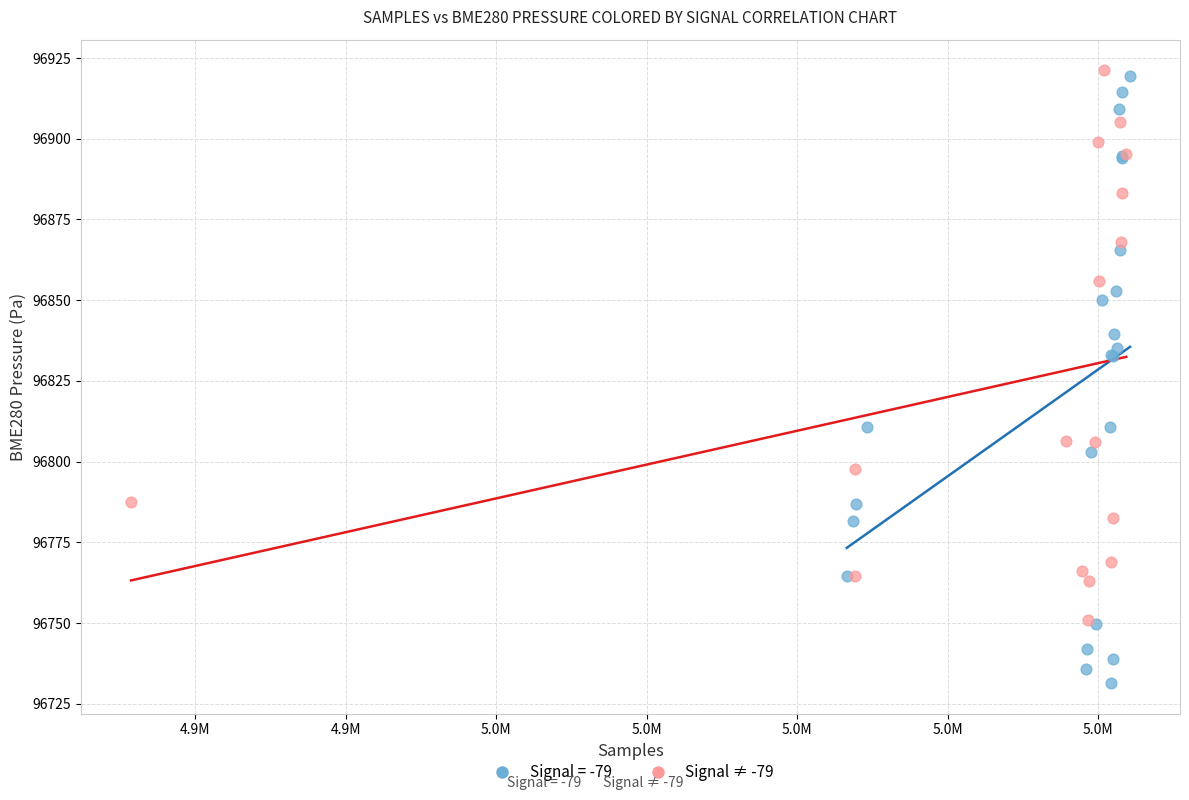

Which series has the largest Y range (max minus min)?

Signal = -79